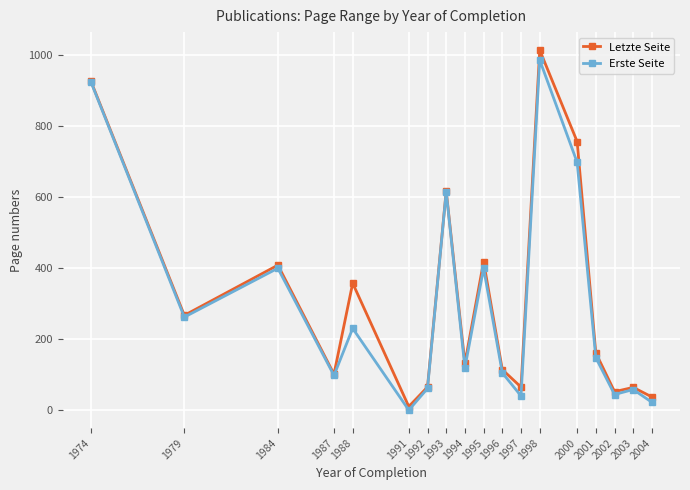

Which category has the lowest value in the Letzte Seite series?

1991